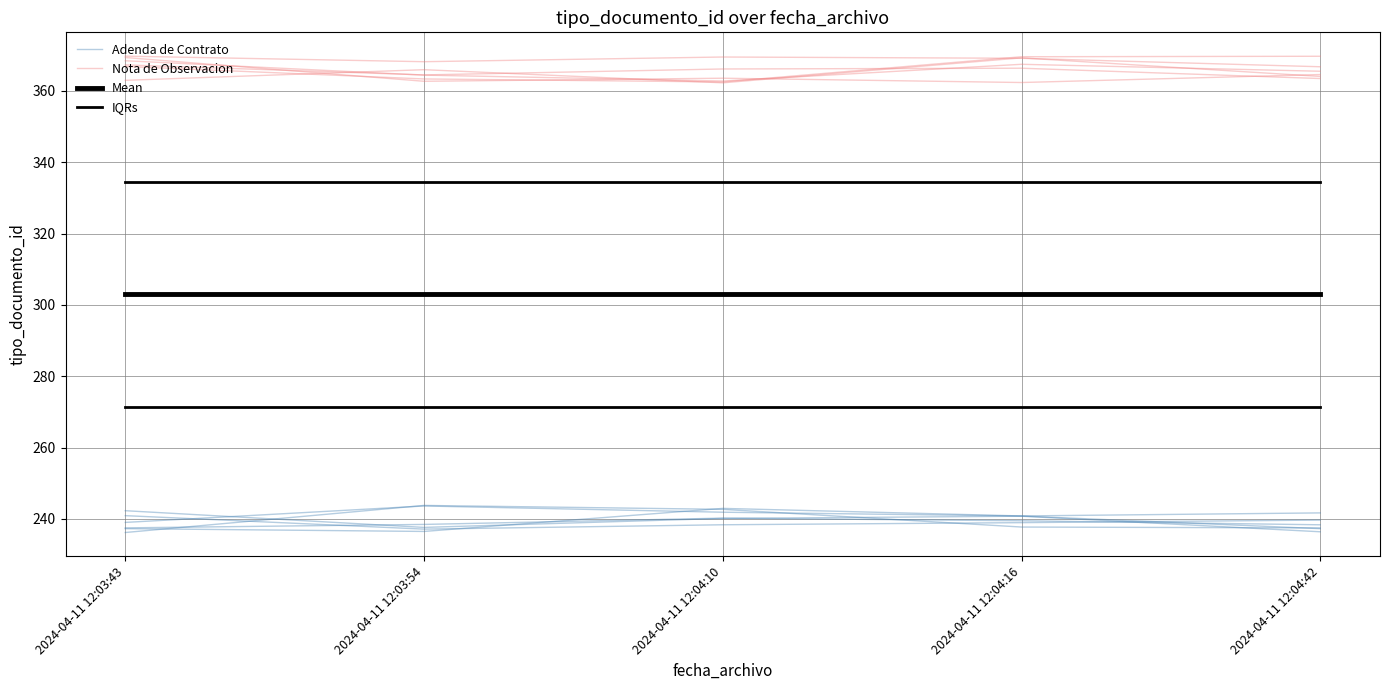

Between 2024-04-11 12:04:10 and 2024-04-11 12:04:16, which is larger?

2024-04-11 12:04:10